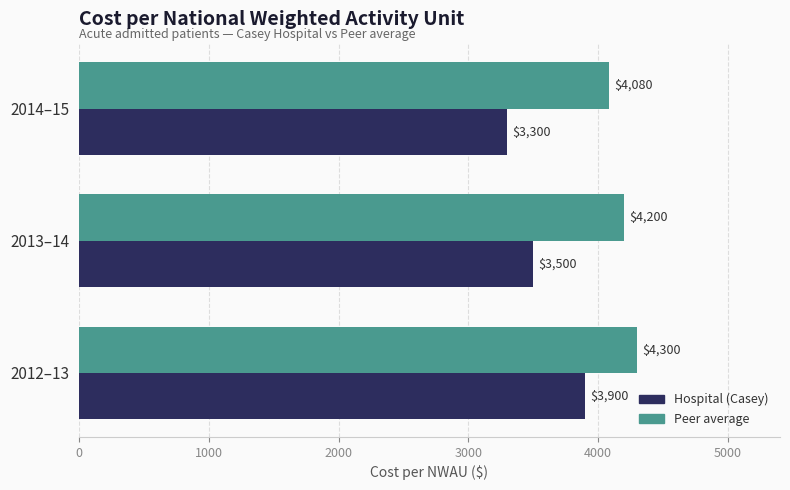

Count the number of categories in the chart.

3